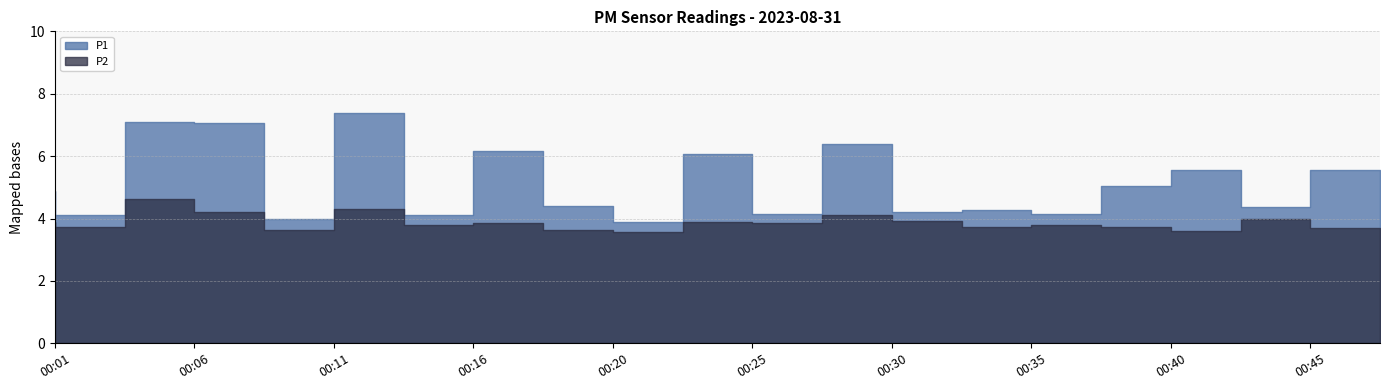

The P2 series shows 3.8 at 00:37. True or false?

True